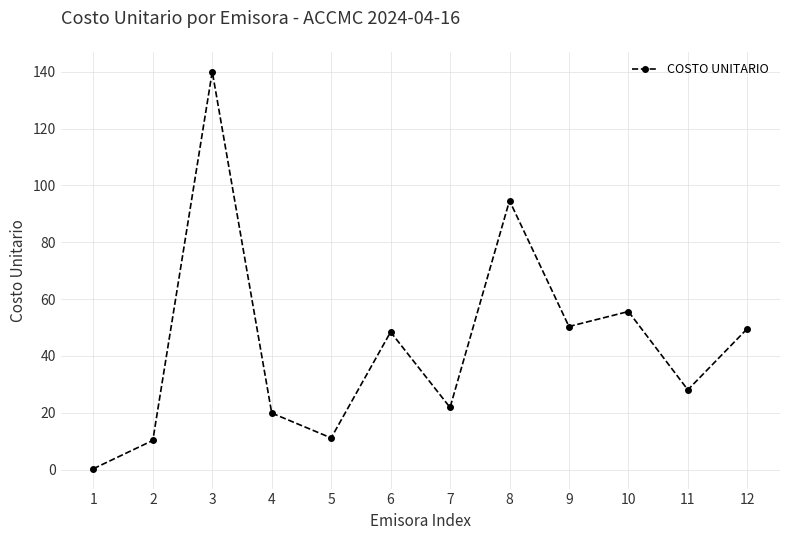

How many lines are shown in the chart?

1